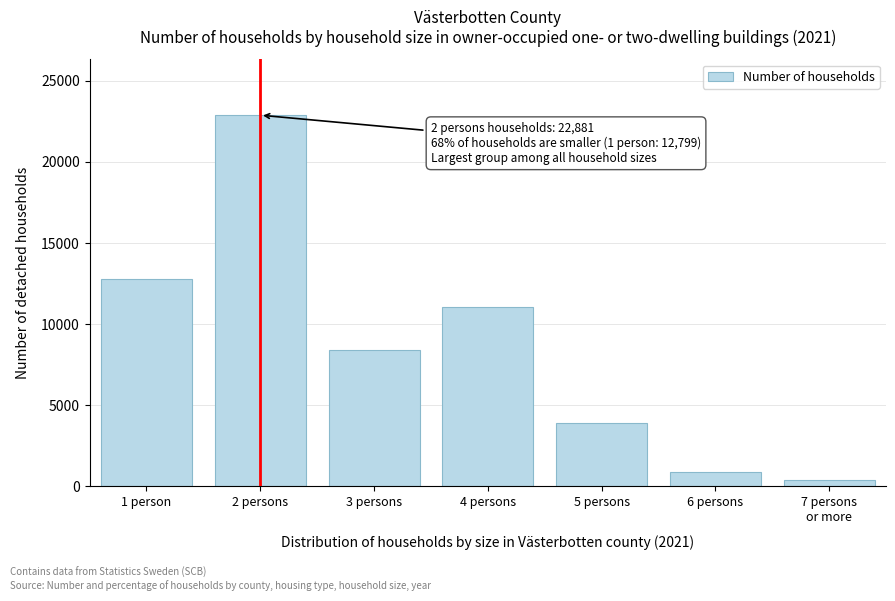

Reading left to right, transcribe all the data shown in this chart.

12799	22881	8392	11075	3902	880	380